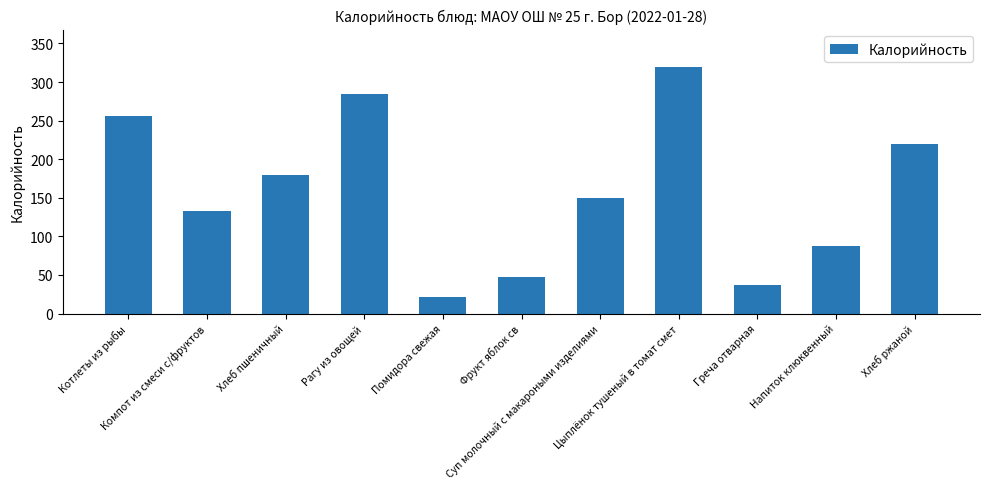

The chart shows a value of 138.4 at Напиток клюквенный. True or false?

False